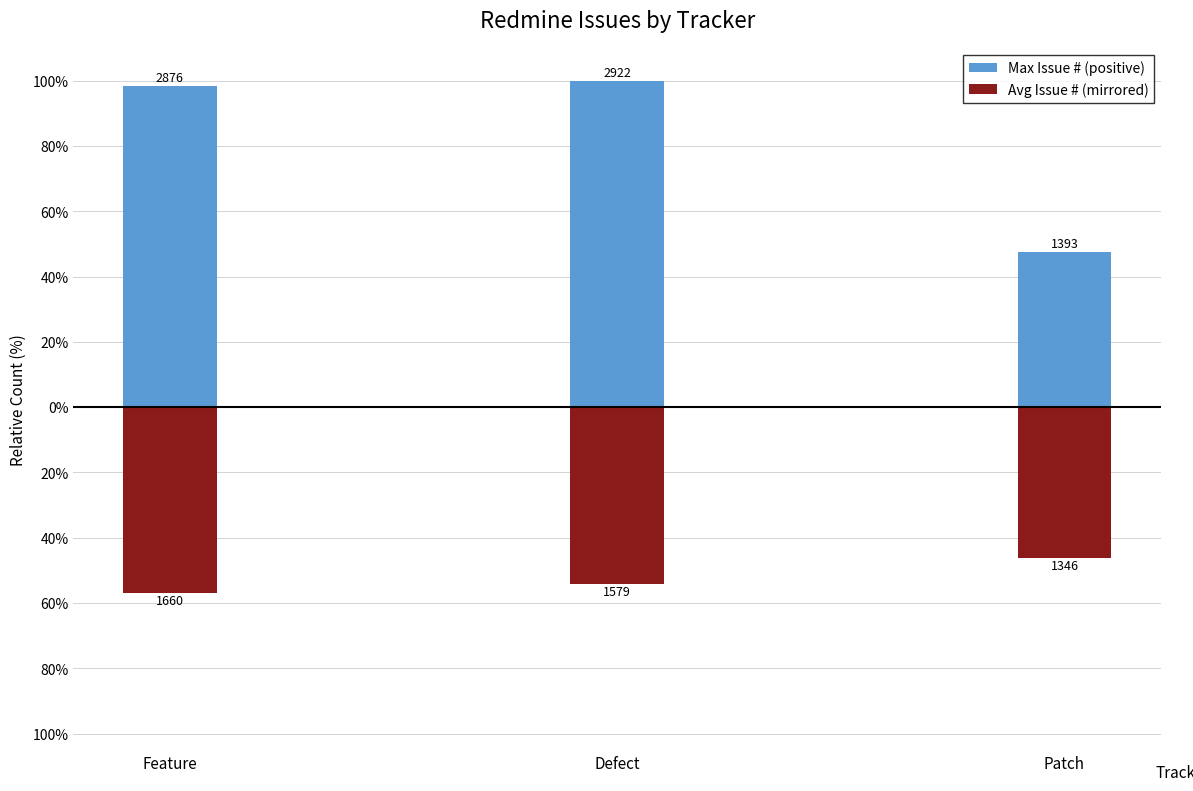

Where does the Max Issue # (positive) series first go above 98?

Feature